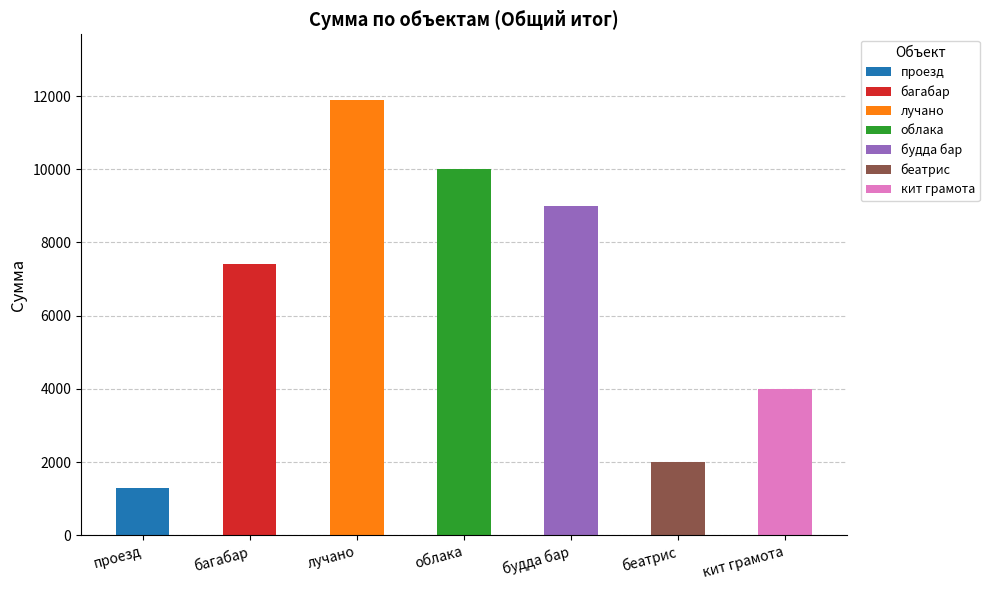

Are the bars horizontal?

No